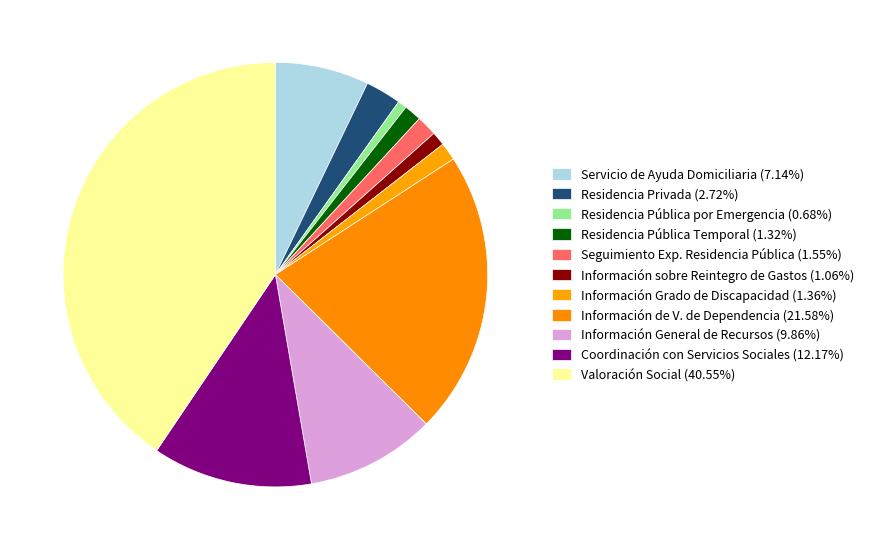

What is the ratio of the value at Seguimiento Exp. Residencia Pública to the value at Información General de Recursos?

0.2